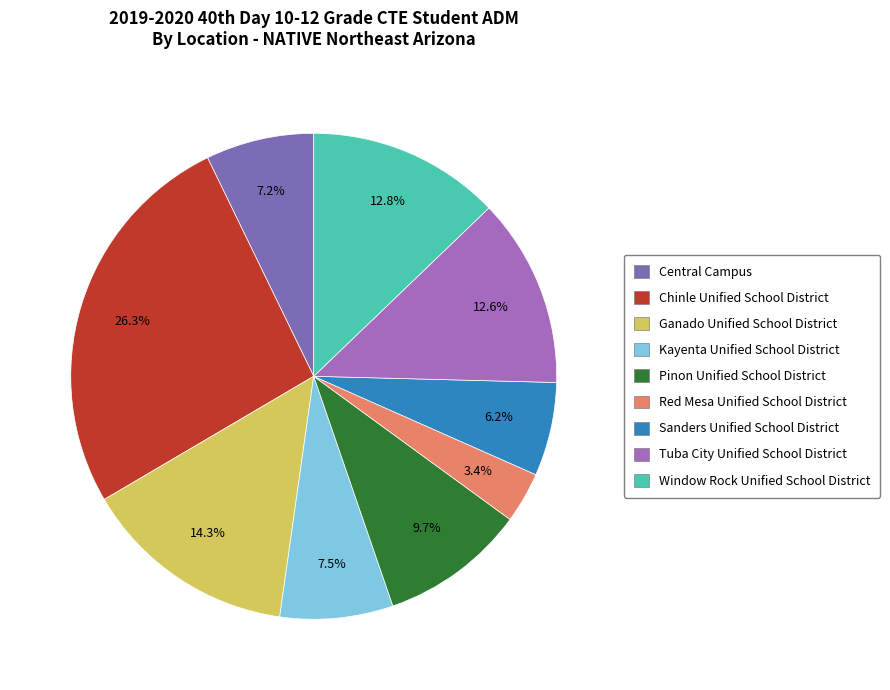

To the nearest percent, what is the difference between the Ganado Unified School District and Sanders Unified School District slice percentages?

8%